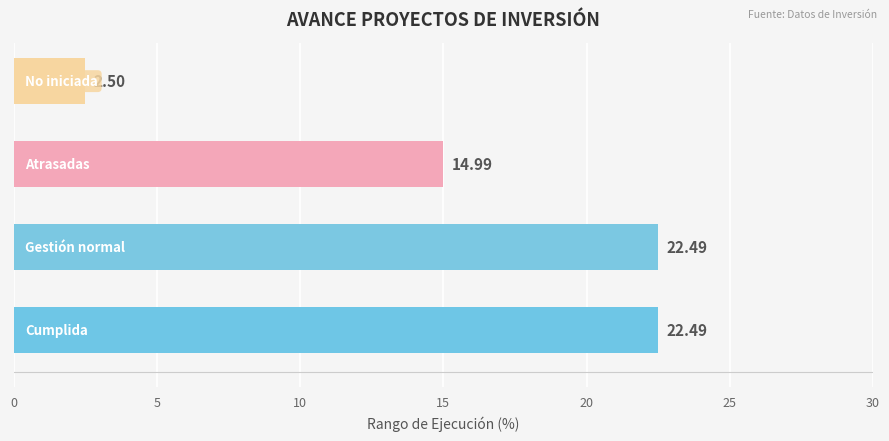

What is the difference between the maximum and minimum values?

20.0